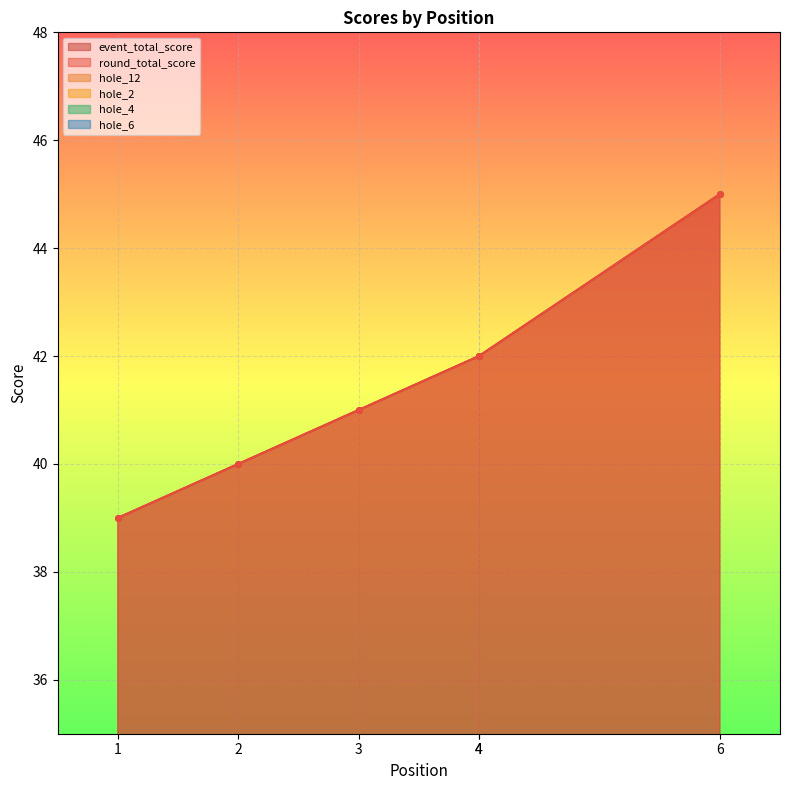

What is the sum of all round_total_score values?

249